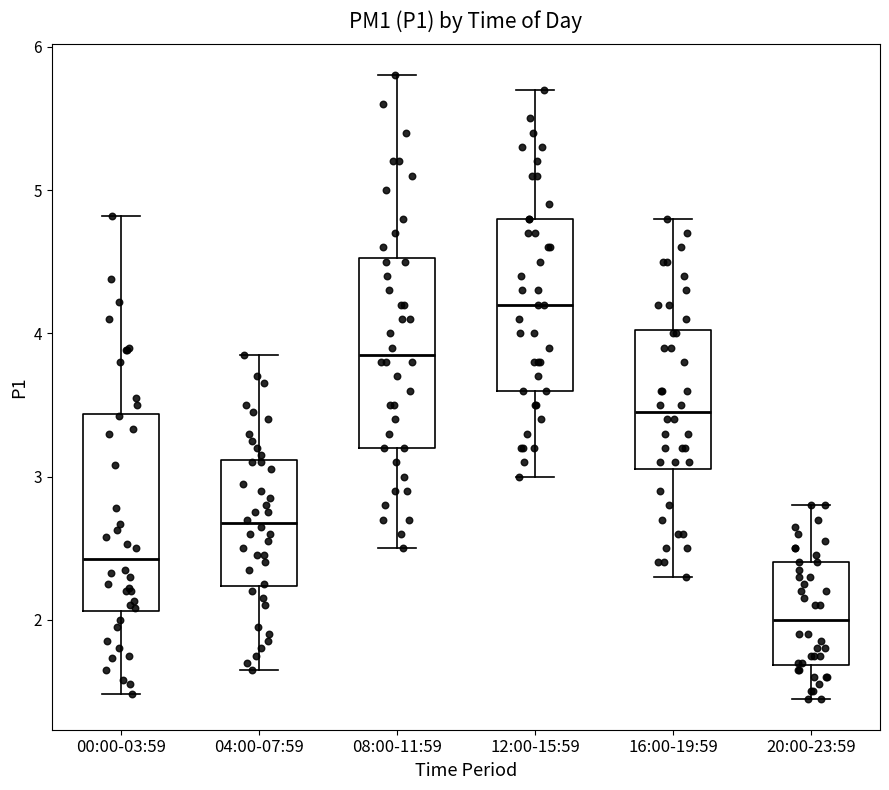

Where does the upper whisker of the box for 08:00-11:59 end on the y-axis? The values are not printed on the chart, so give them approximately, as read against the axis.

5.8